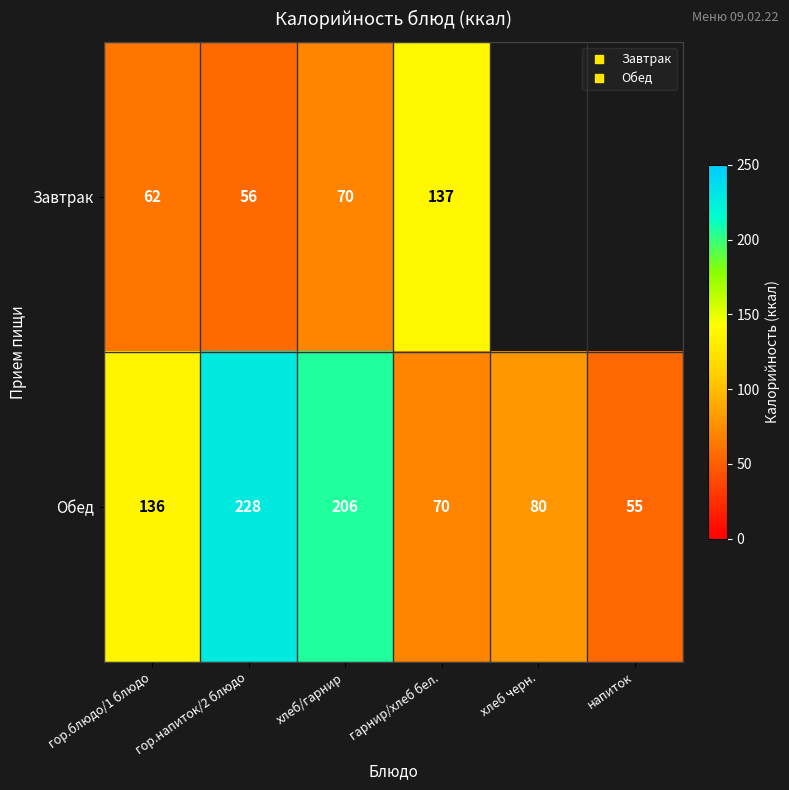

How many values in Завтрак are above zero?

4